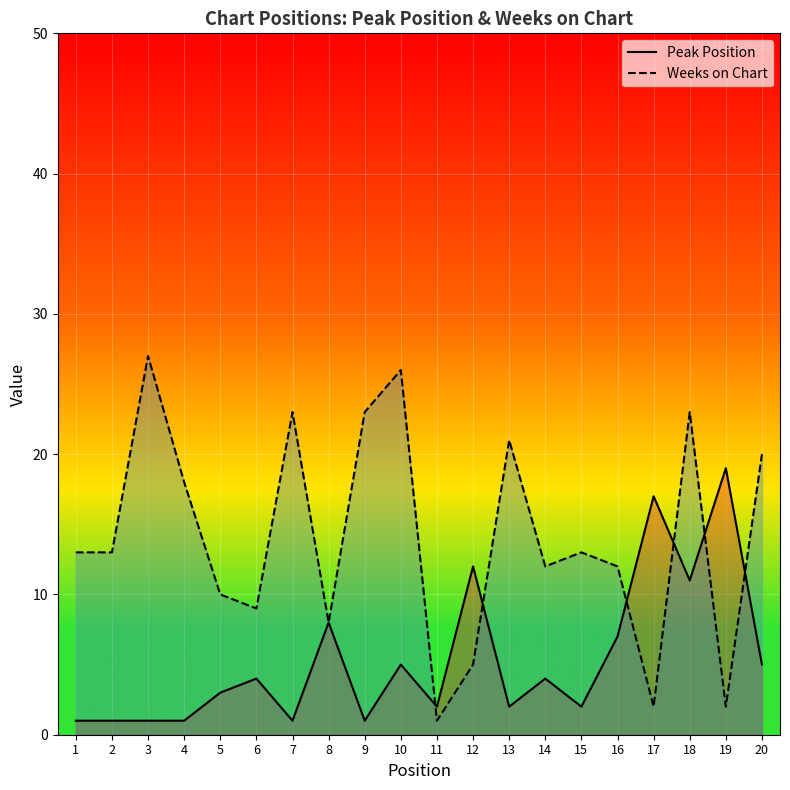

What is the difference between the Weeks on Chart values at 16 and 10?

14